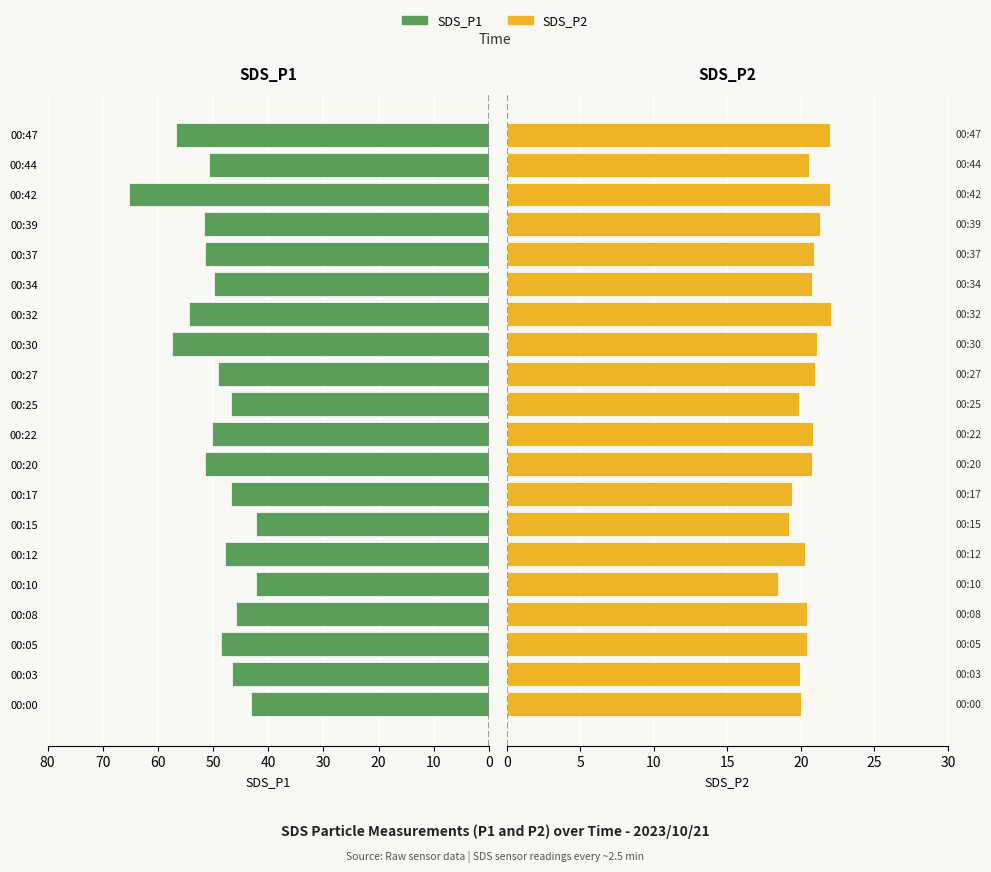

What is the difference between the second highest and minimum values in the SDS_P1 series?

15.3